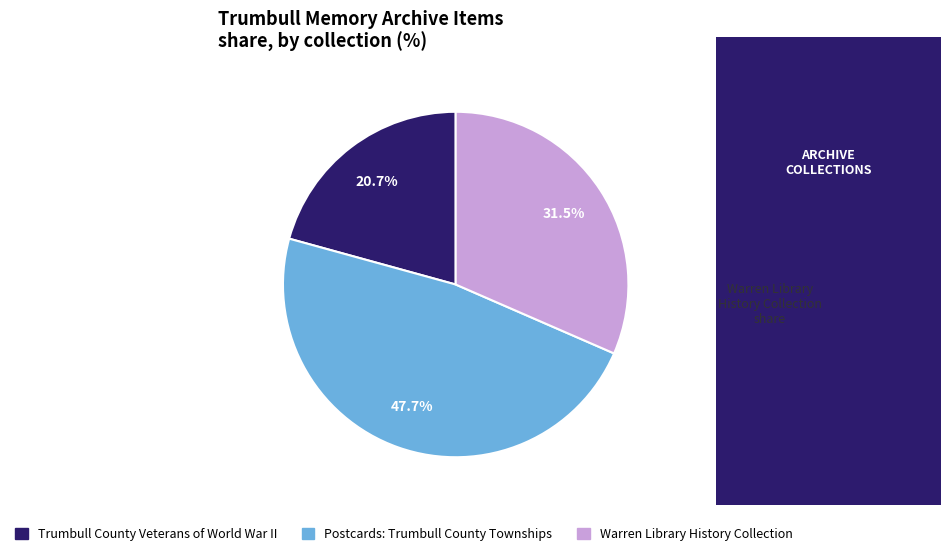

To the nearest percent, what is the difference between the largest and smallest slice percentages?

27%